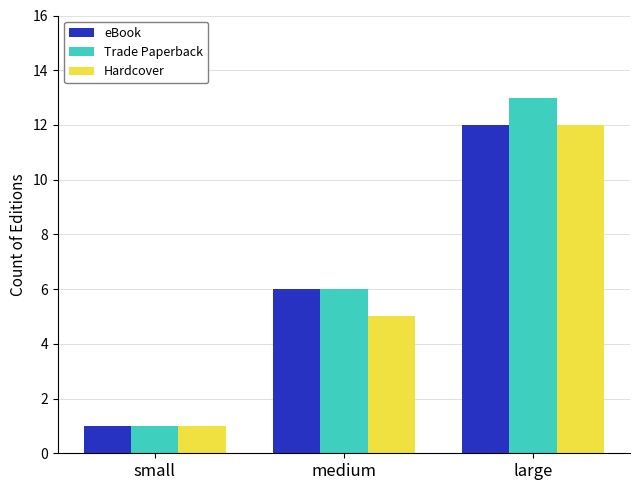

Reading left to right, extract all data points from this chart.

eBook: small=1	medium=6	large=12
Trade Paperback: small=1	medium=6	large=13
Hardcover: small=1	medium=5	large=12